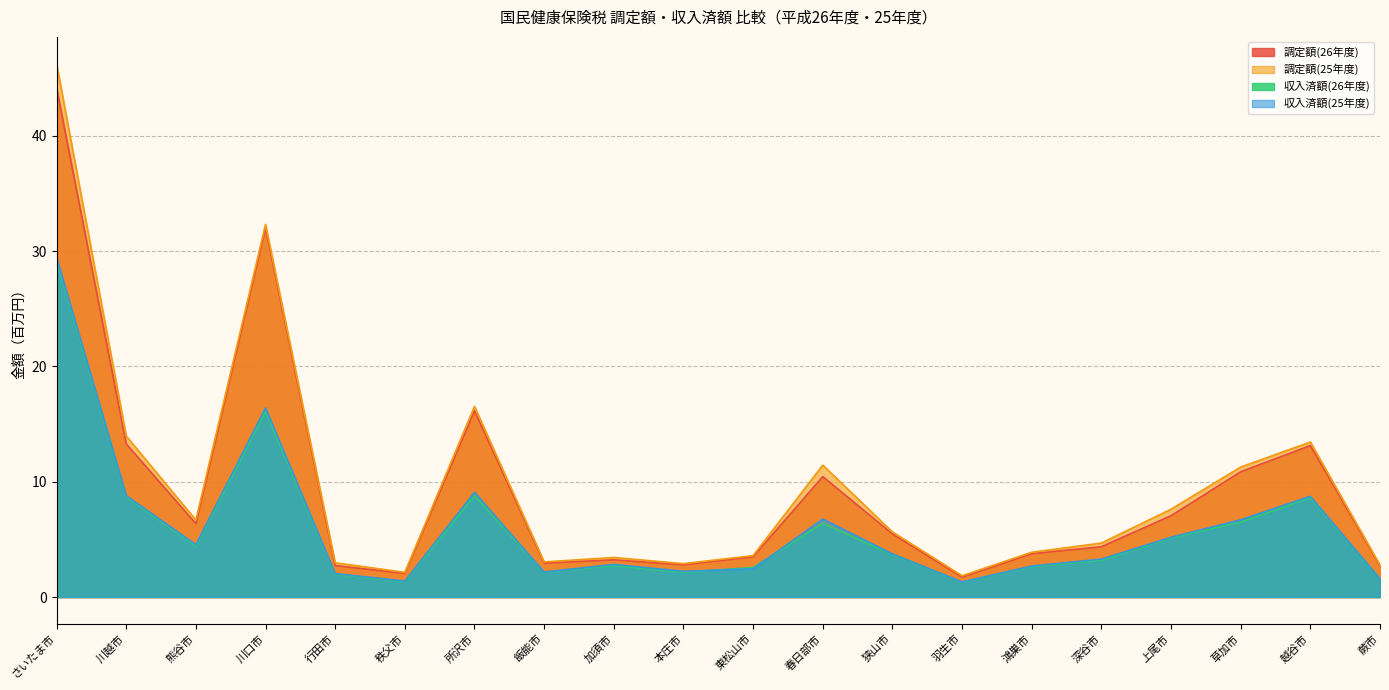

What is the sum of all 調定額(25年度) values?

196.4